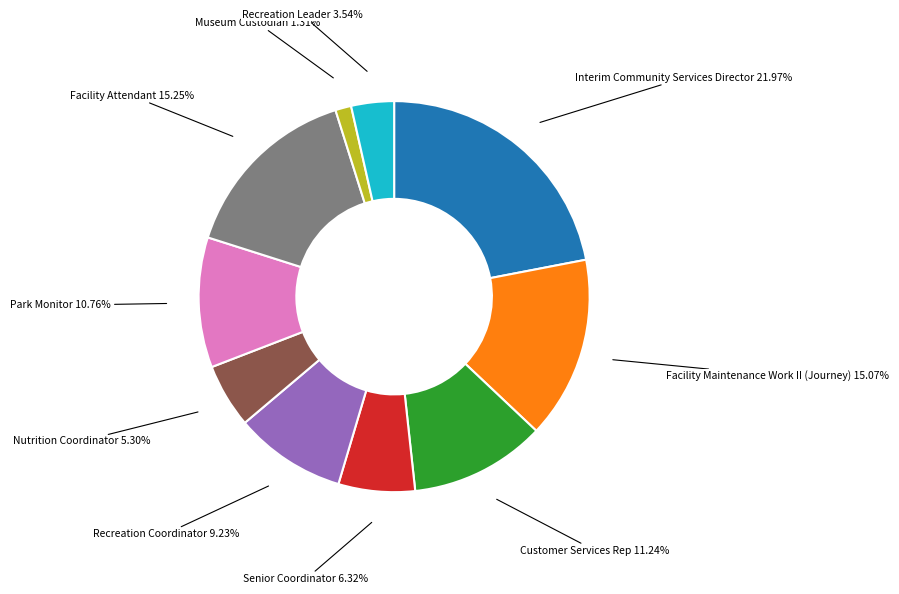

Is there a majority slice in this chart?

No